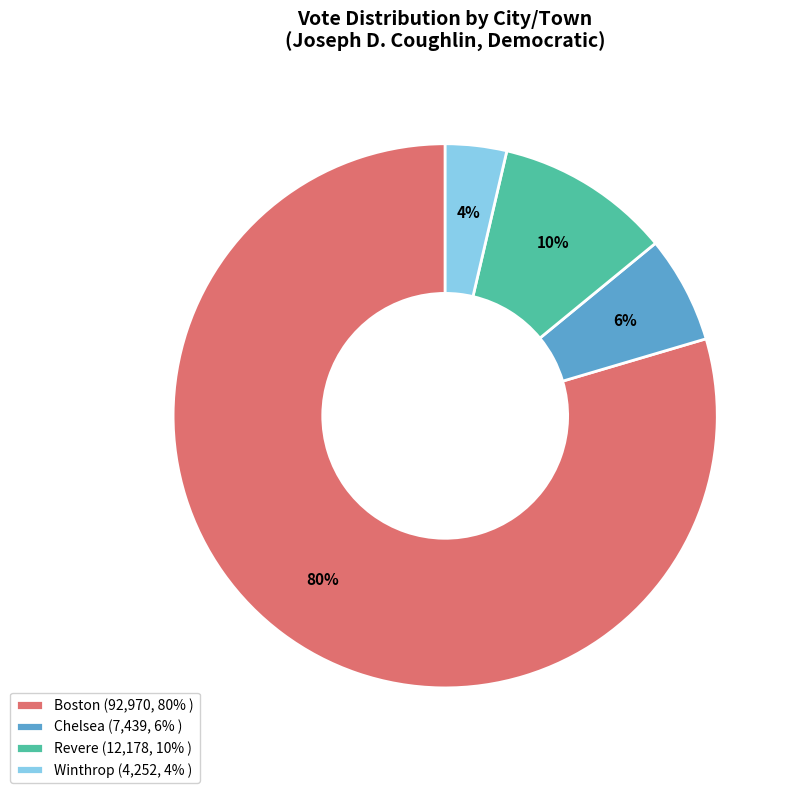

Is the sum of Boston and Winthrop greater than half?

Yes